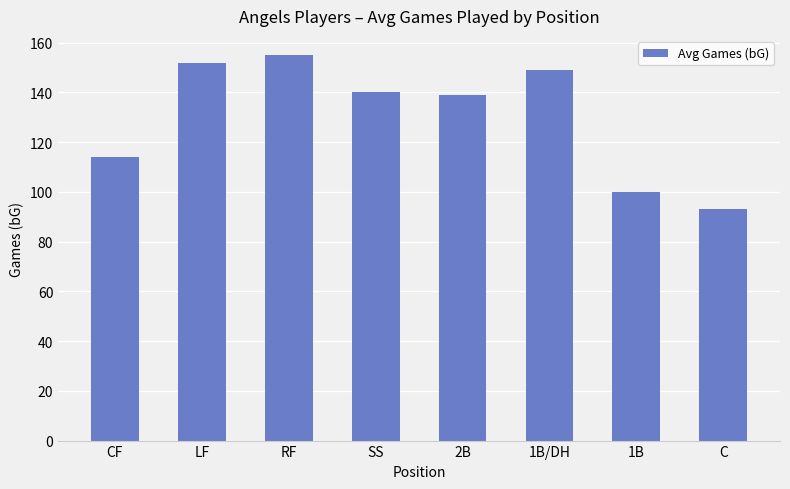

How many values are below 140?

4